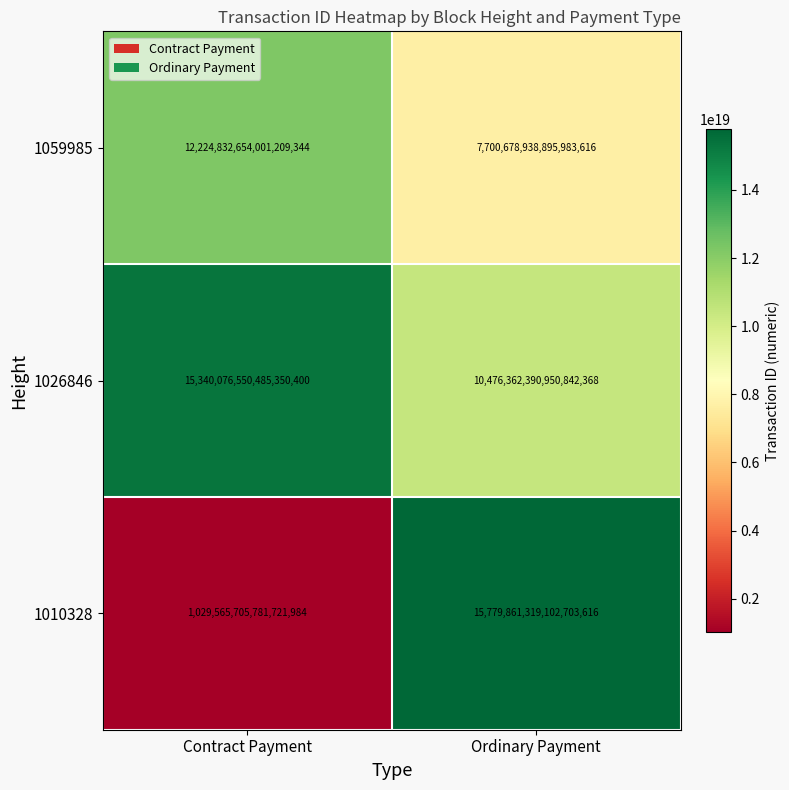

At which label is 1010328 closest to 8404713512442212352?

Contract Payment